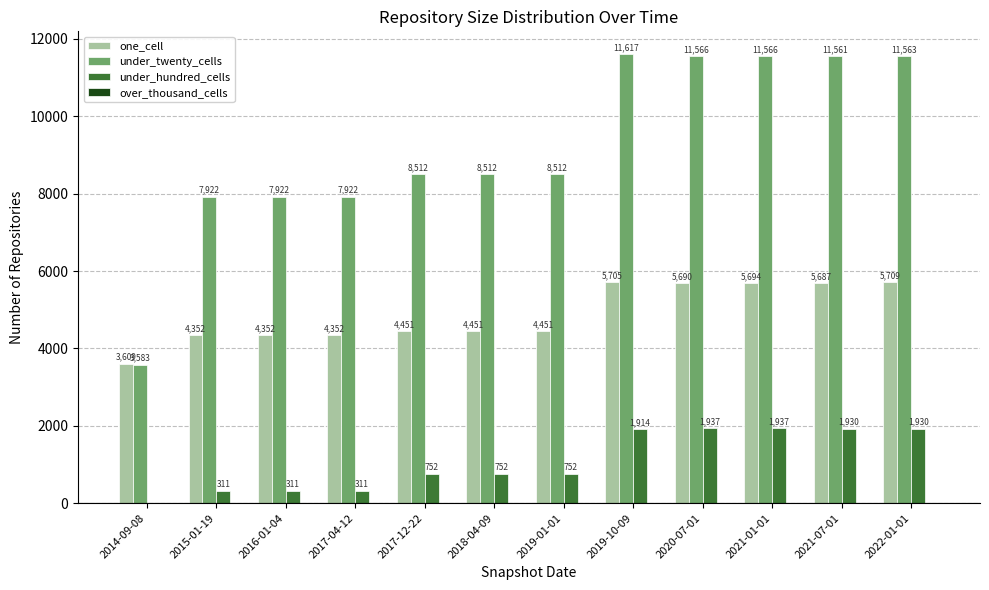

What is the average value of the under_hundred_cells series?

1070